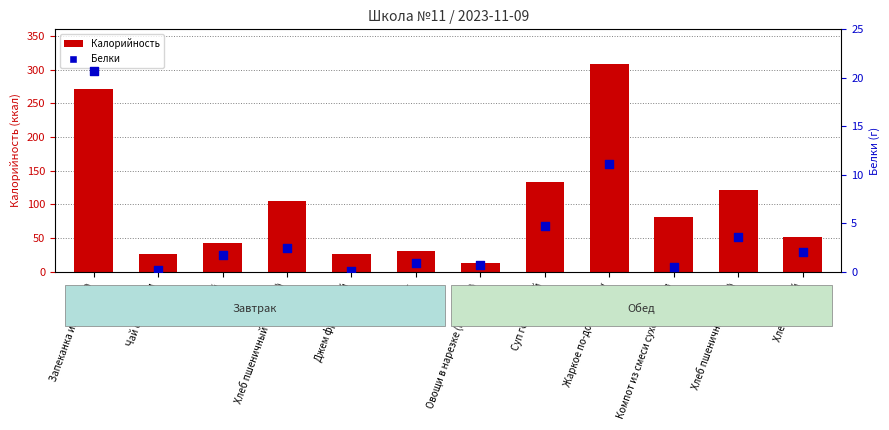

Which series contains the highest Y value?

Калорийность